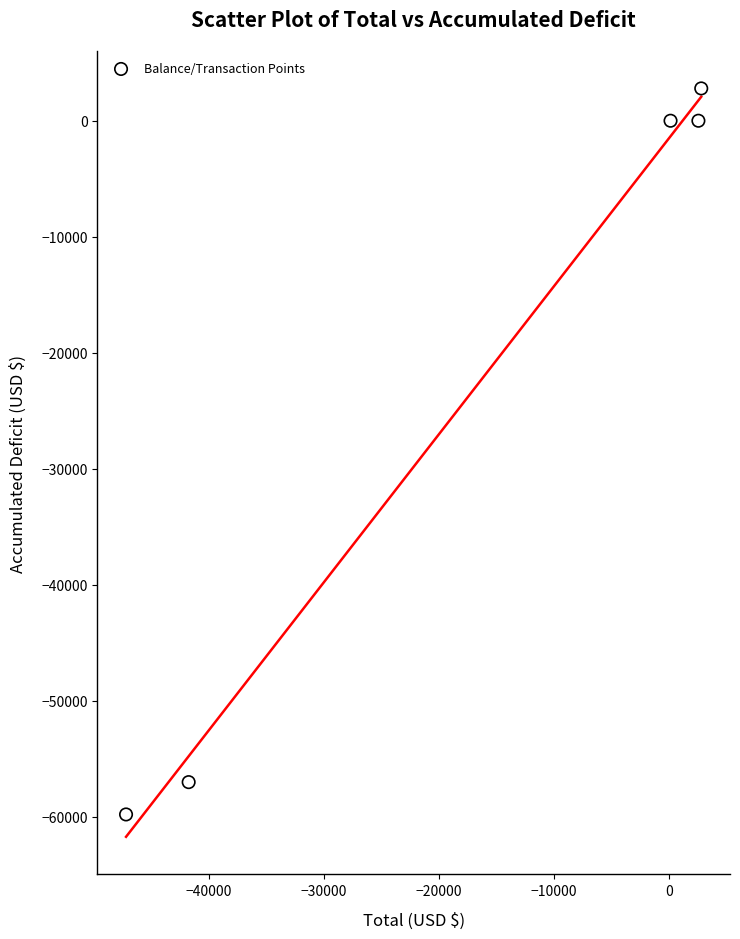

What is the average X value?

-16707